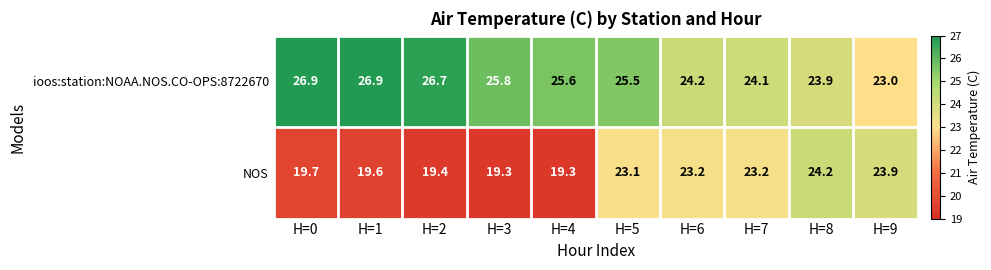

At which category is the sum across all series the highest?

H=5